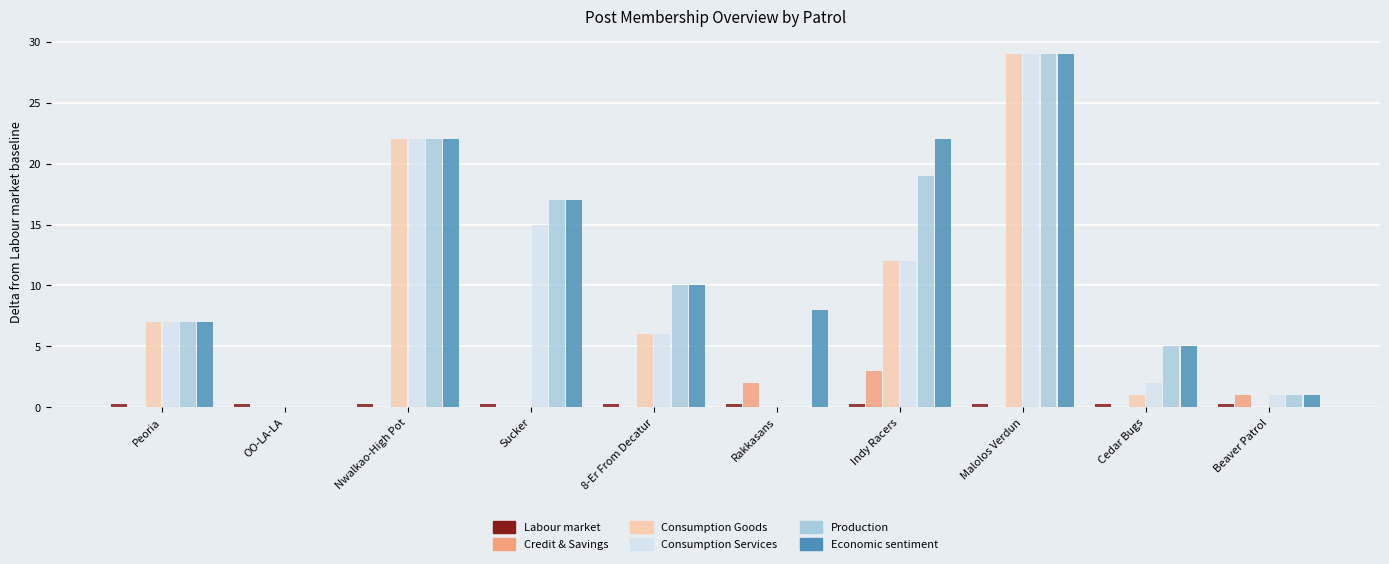

Are the bars grouped side by side (vs. stacked)?

Yes